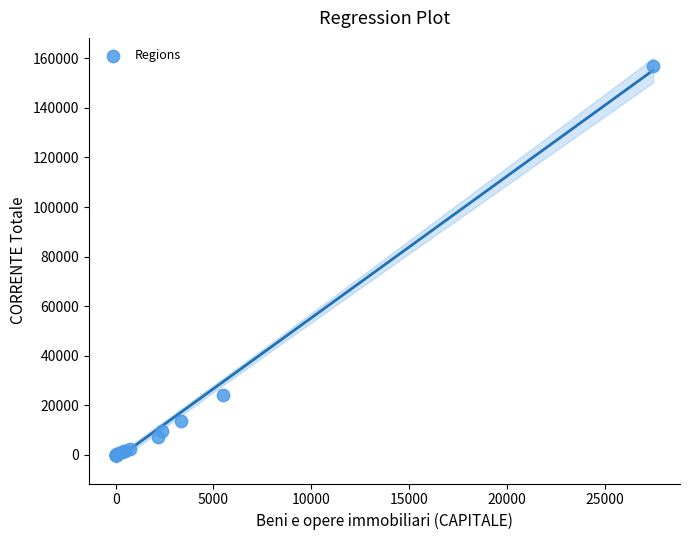

What Y value in the scatter plot is closest to 78521?

24250